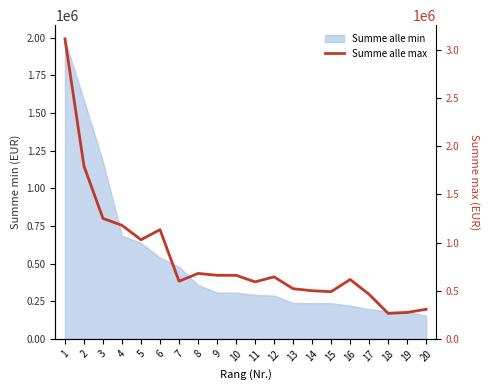

Does the chart display data point markers on the line(s)?

No